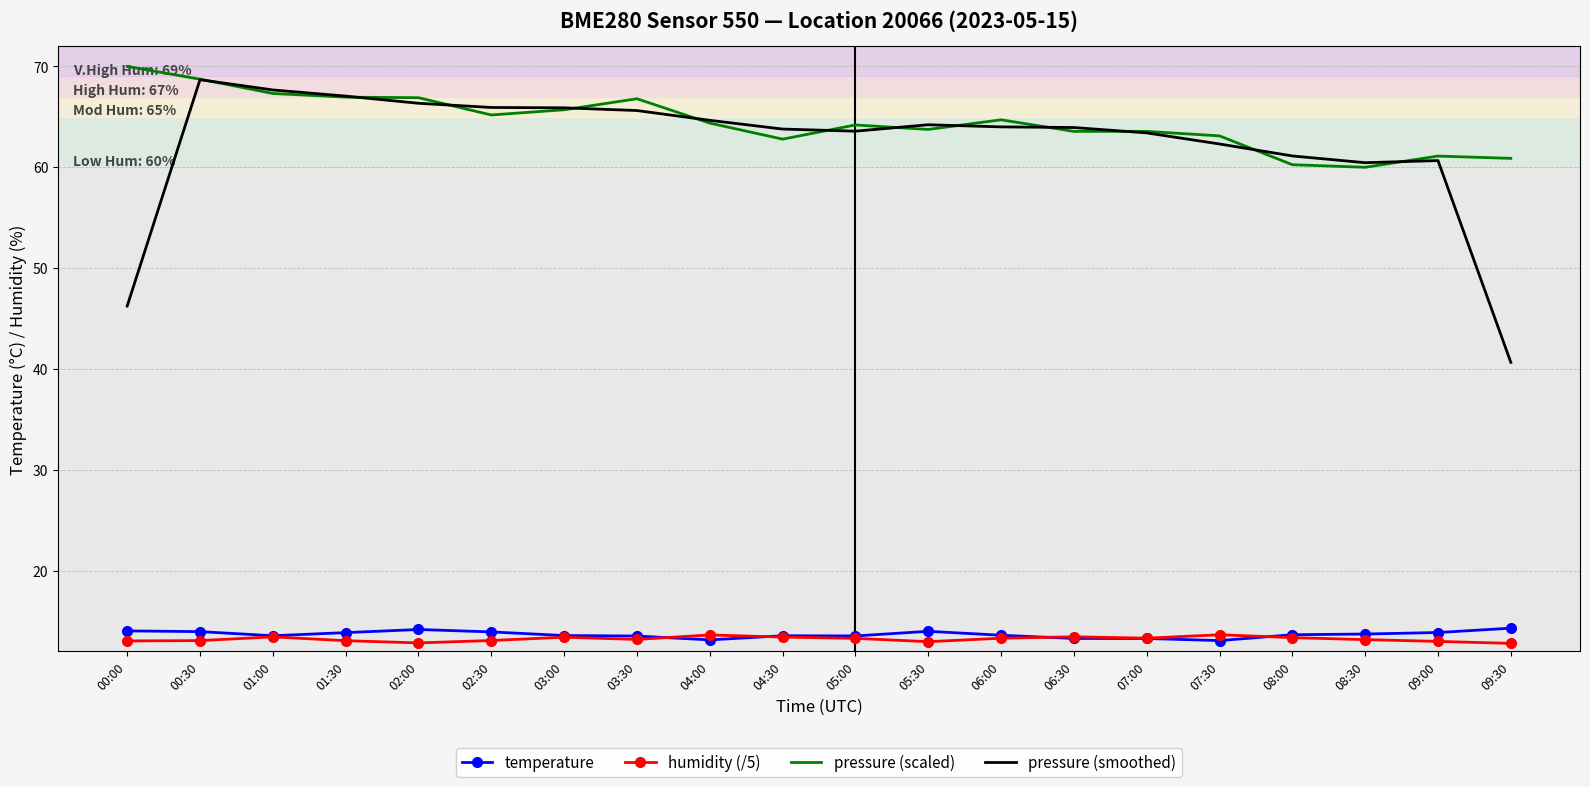

How many distinct data groups are displayed?

4